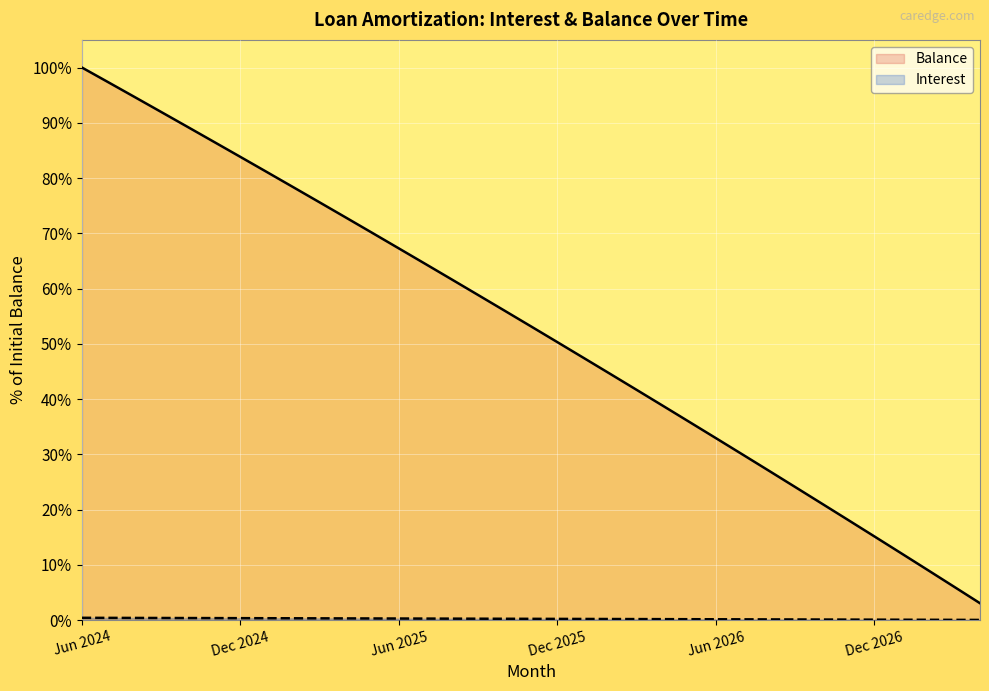

What is the difference between the highest and lowest values at Sep 2024?

91.6